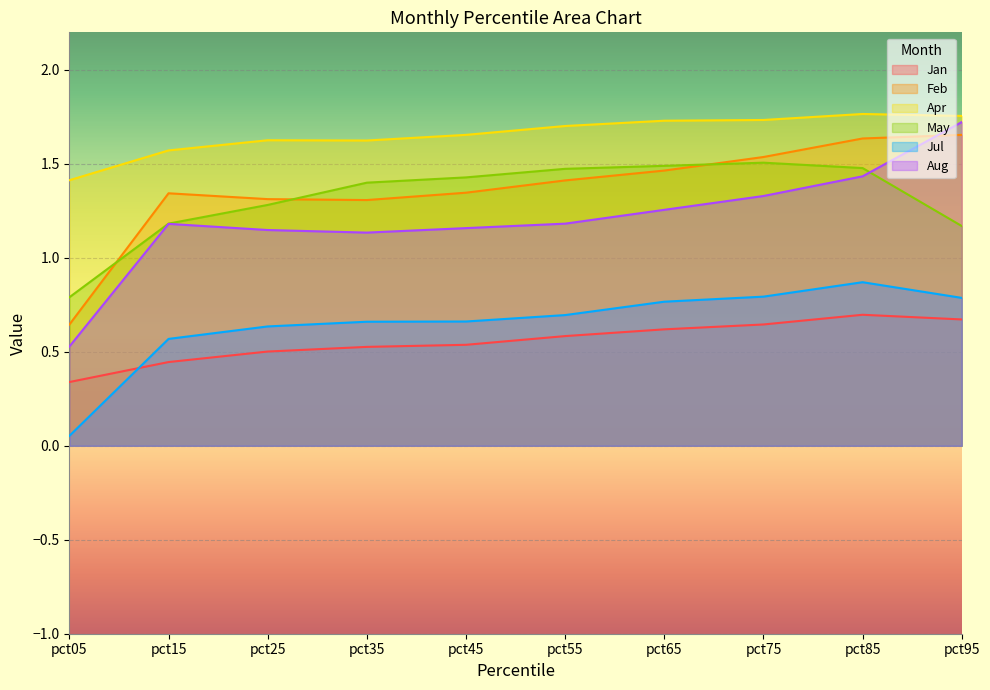

Reading right to left, what are all the values shown in this chart?

Jan: 0.7	0.7	0.6	0.6	0.6	0.5	0.5	0.5	0.4	0.3
Feb: 1.7	1.6	1.5	1.5	1.4	1.3	1.3	1.3	1.3	0.6
Apr: 1.8	1.8	1.7	1.7	1.7	1.7	1.6	1.6	1.6	1.4
May: 1.2	1.5	1.5	1.5	1.5	1.4	1.4	1.3	1.2	0.8
Jul: 0.8	0.9	0.8	0.8	0.7	0.7	0.7	0.6	0.6	0.1
Aug: 1.7	1.4	1.3	1.3	1.2	1.2	1.1	1.1	1.2	0.5